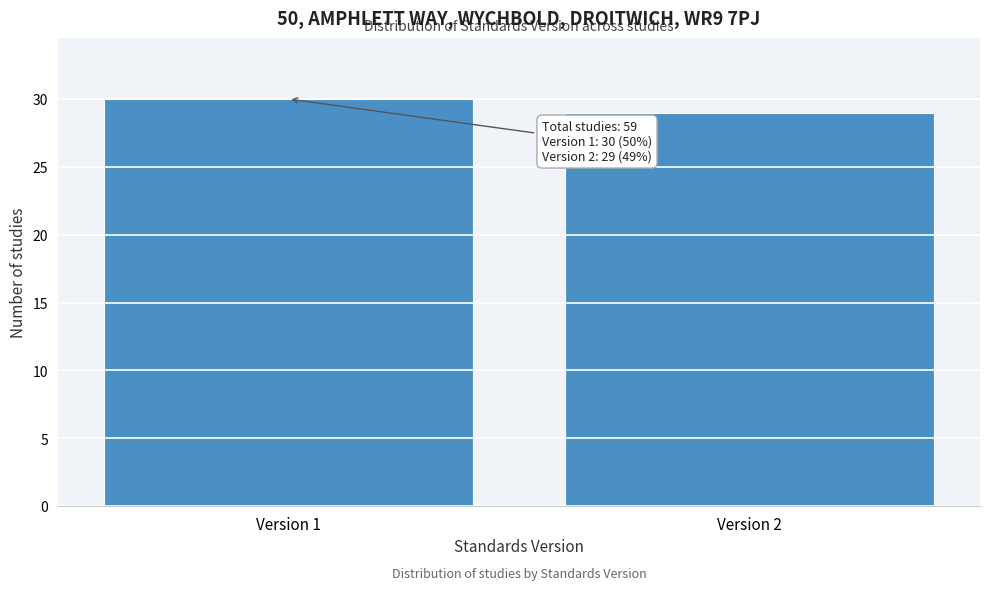

Reading right to left, list all the values displayed in this chart.

29	30